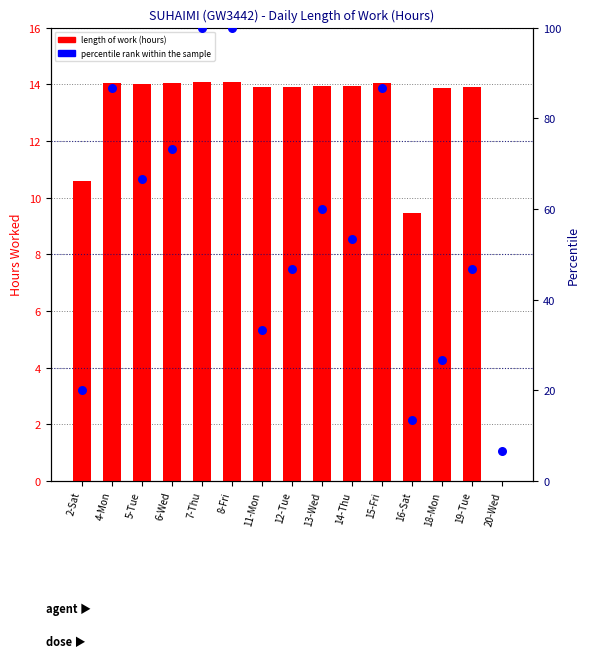

At which category is the sum across all series the highest?

7-Thu